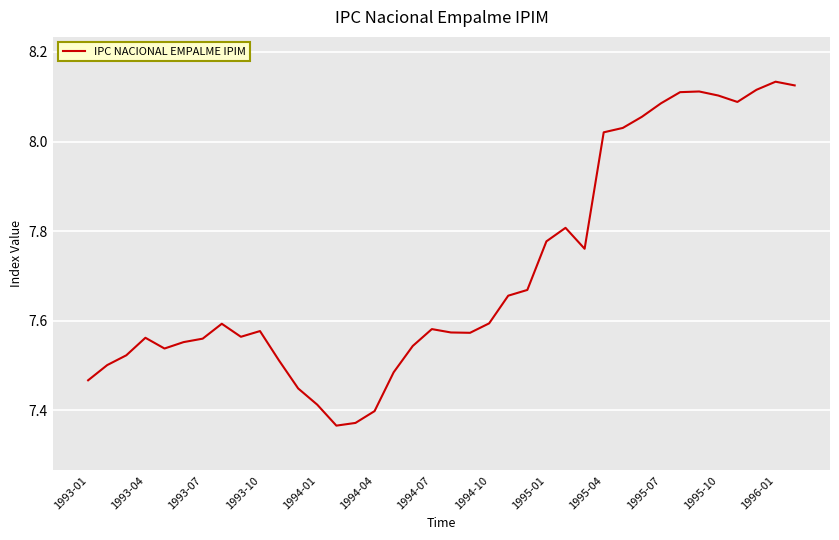

What is the difference between the maximum and minimum values?

0.8